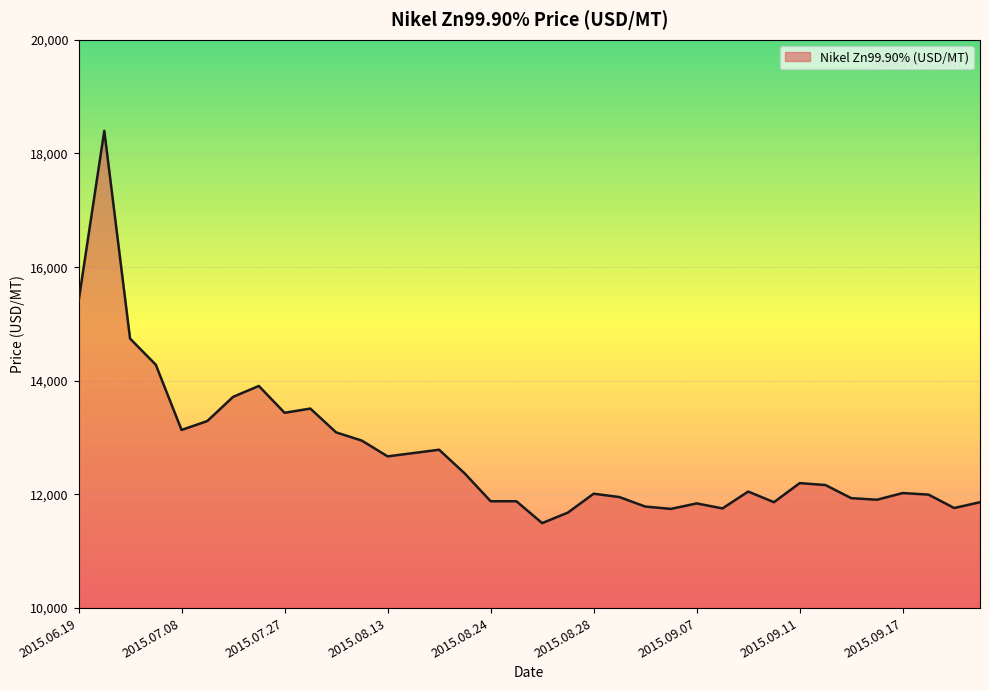

Reading right to left, extract all data points from this chart.

11863.7	11761.1	11997.0	12024.4	11907.0	11934.8	12165.7	12199.3	11863.8	12050.8	11754.0	11842.2	11745.5	11787.1	11953.7	12013.1	11680.8	11495.5	11880.2	11880.2	12367.0	12786.8	12728.3	12670.0	12947.2	13092.1	13511.0	13437.0	13909.0	13717.2	13291.7	13134.8	14282.7	14742.9	18398.7	15397.3